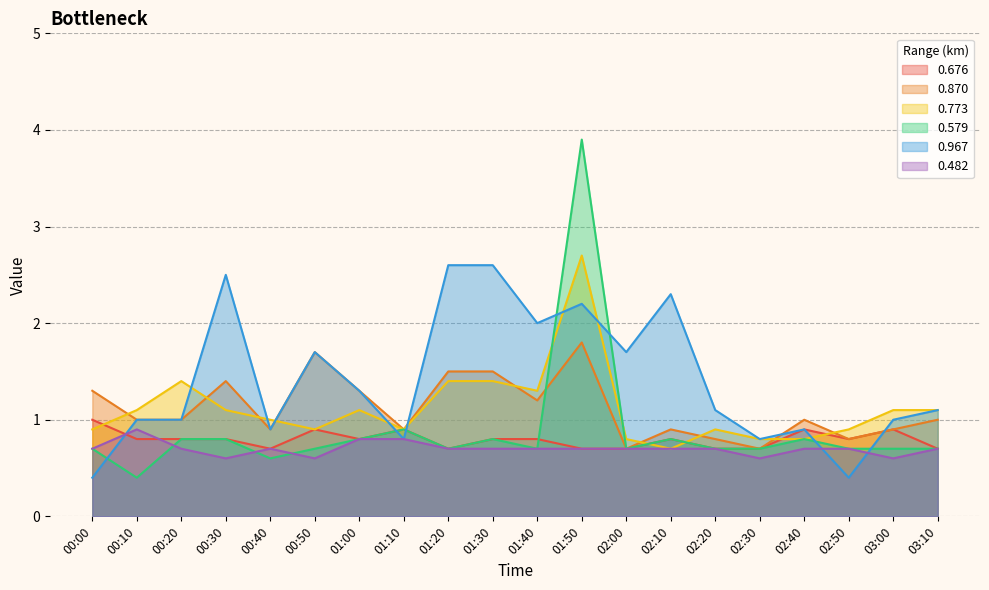

Where does the 0.870 series first go above 1?

00:00